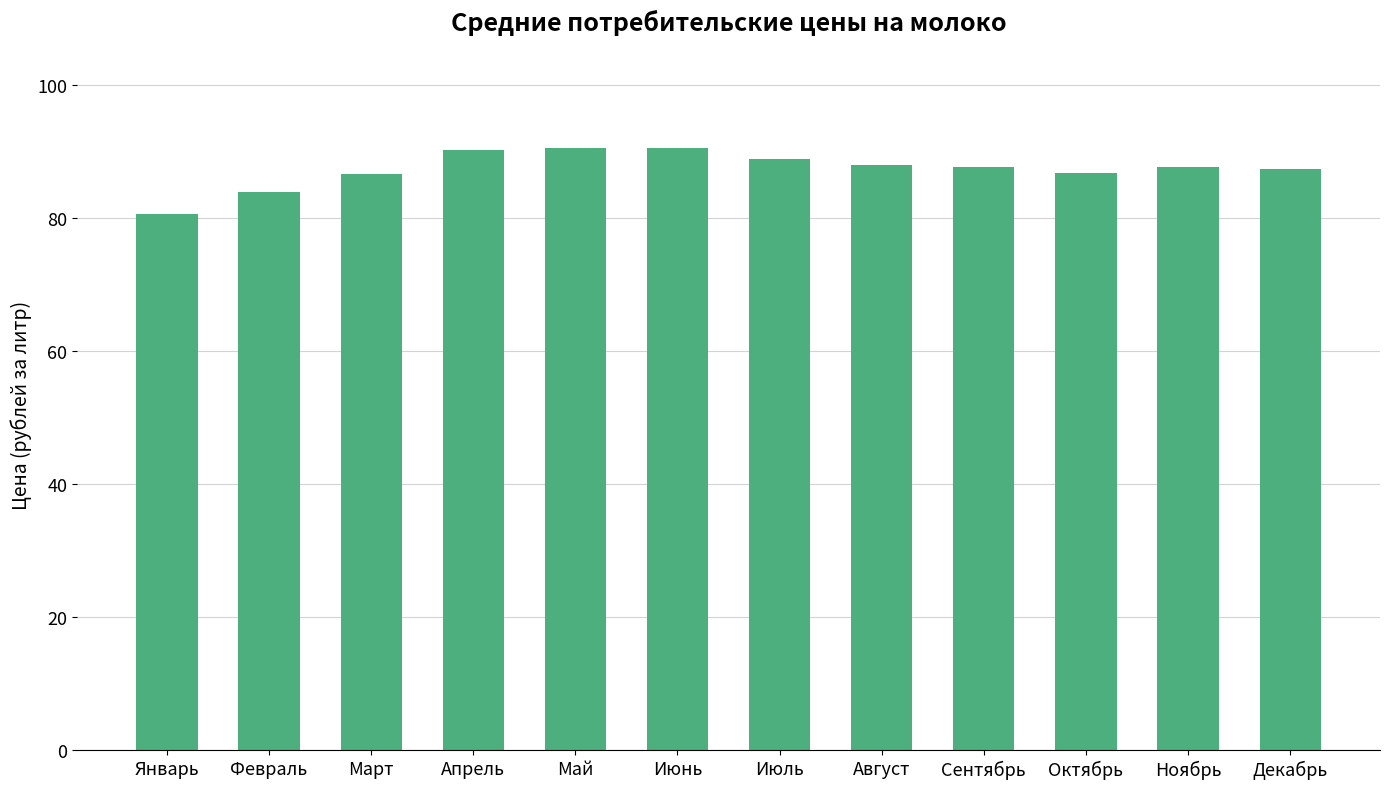

True or false: the data shows 89.0 at Июль.

True